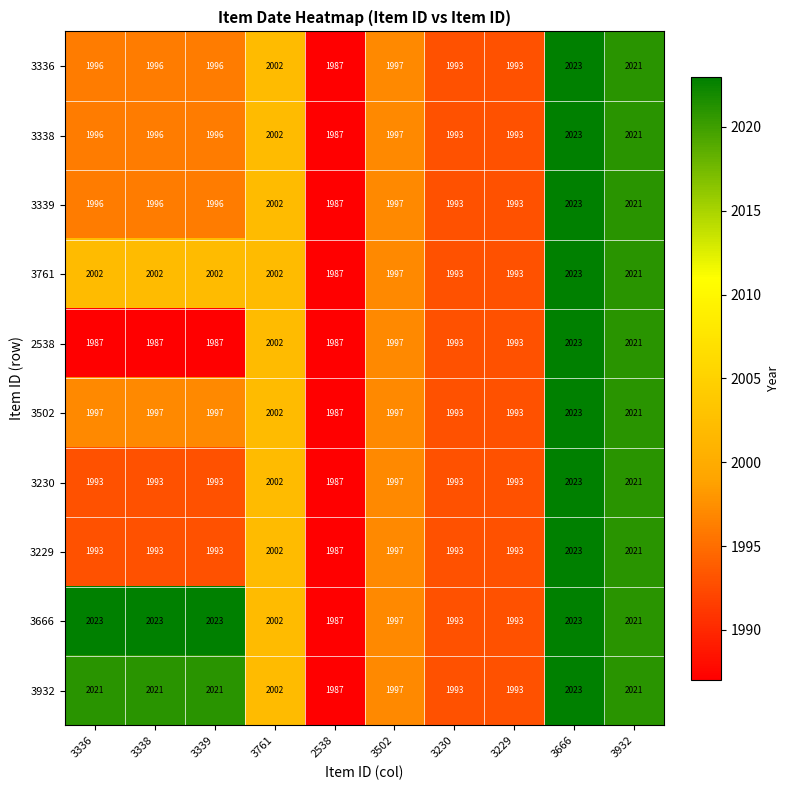

Count the number of data series in this chart.

10